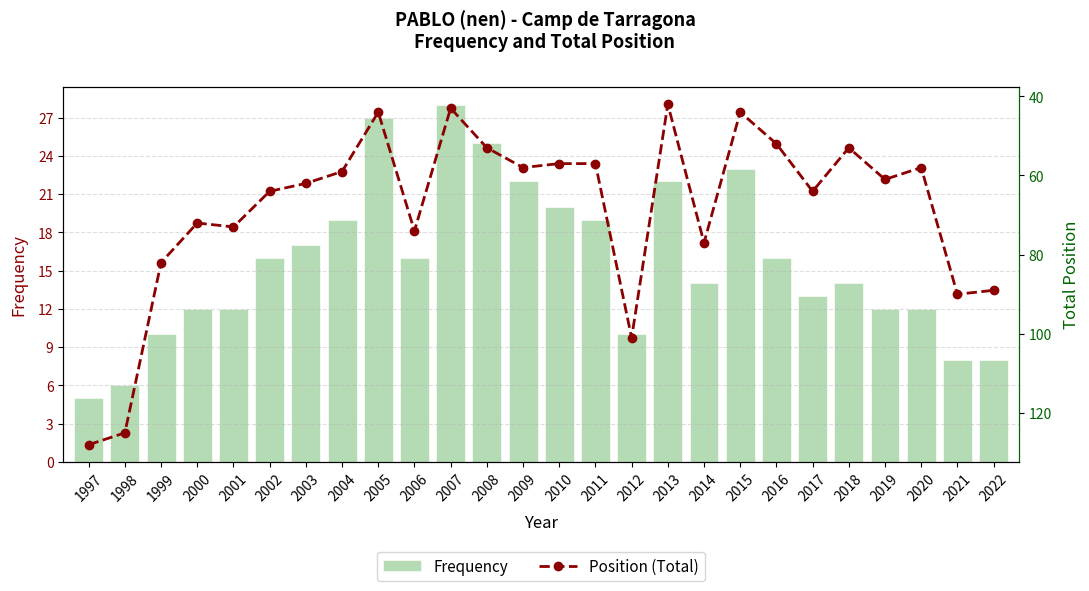

What is the highest value of the Frequency series?

28